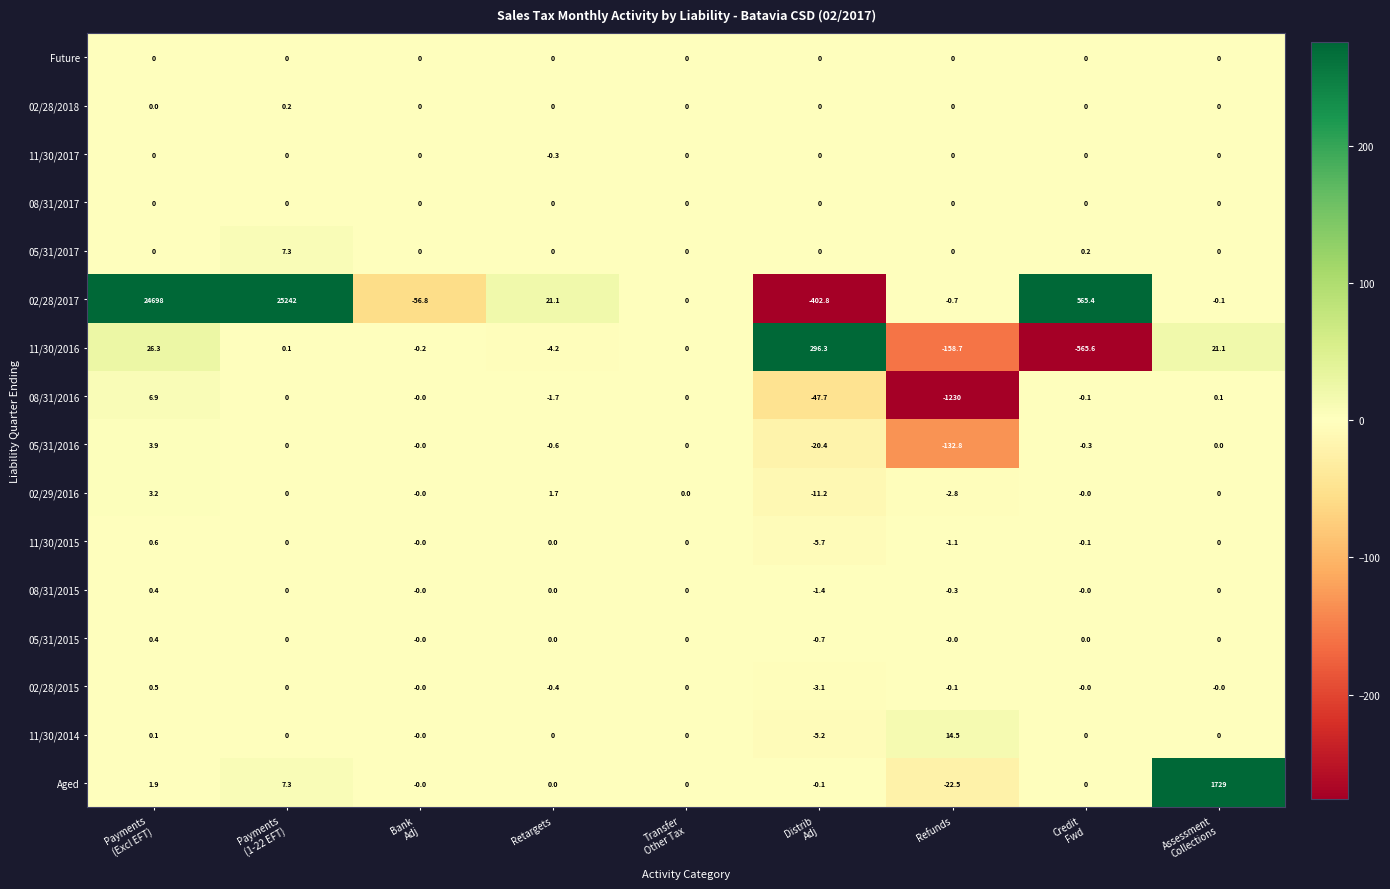

Between Credit
Fwd and Assessment
Collections, which series saw the biggest shift?

Aged